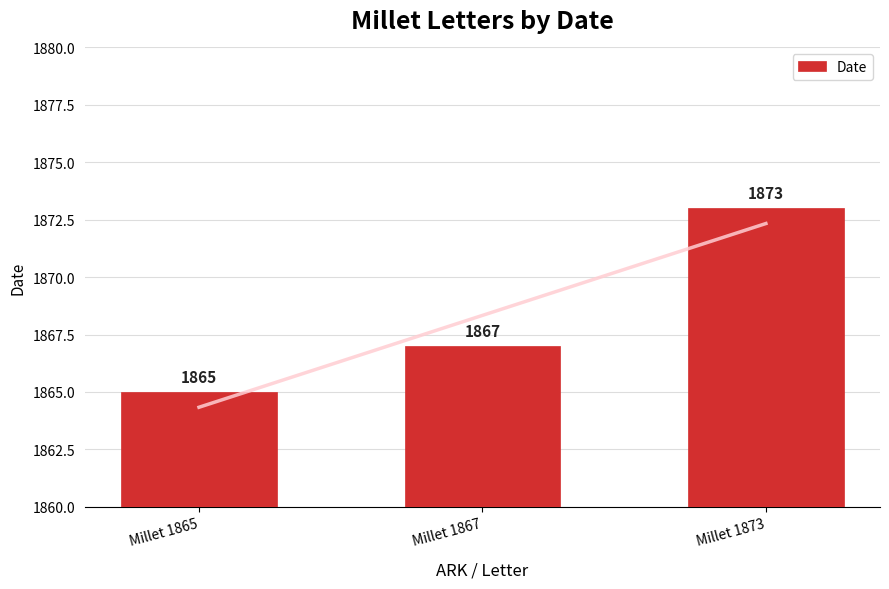

What is the difference between the values at Millet 1873 and Millet 1867?

6